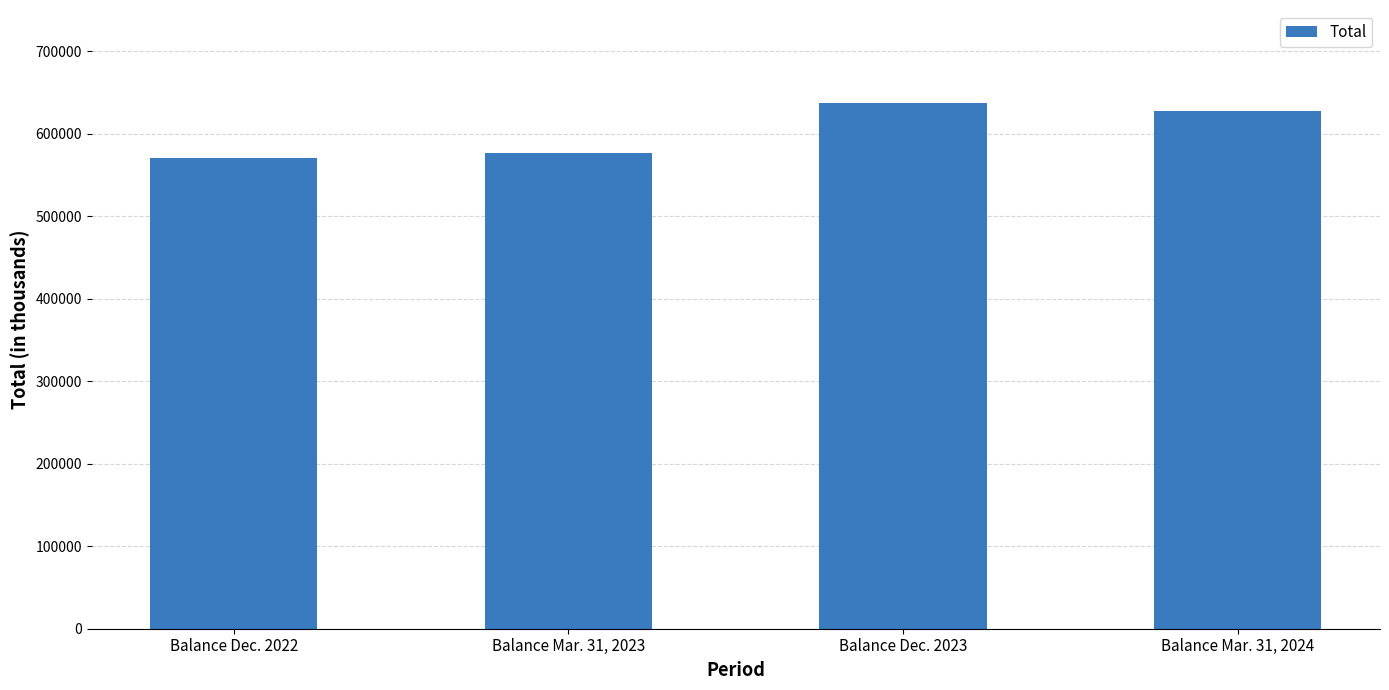

Rank the categories by value from highest to lowest.

Balance Dec. 2023, Balance Mar. 31, 2024, Balance Mar. 31, 2023, Balance Dec. 2022